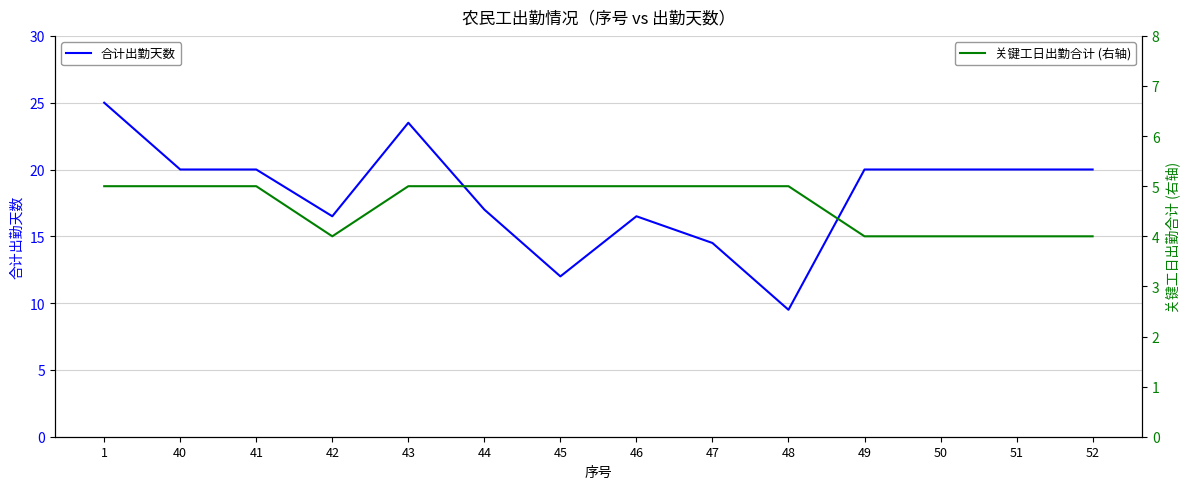

Which series has the largest range (max minus min)?

合计出勤天数